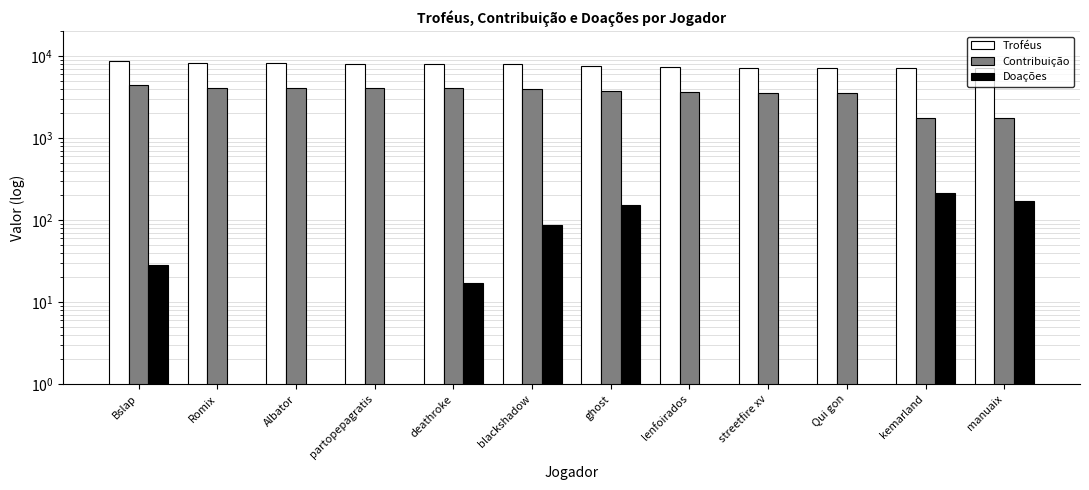

What is the spread (max minus min) of values at Romix?

8210